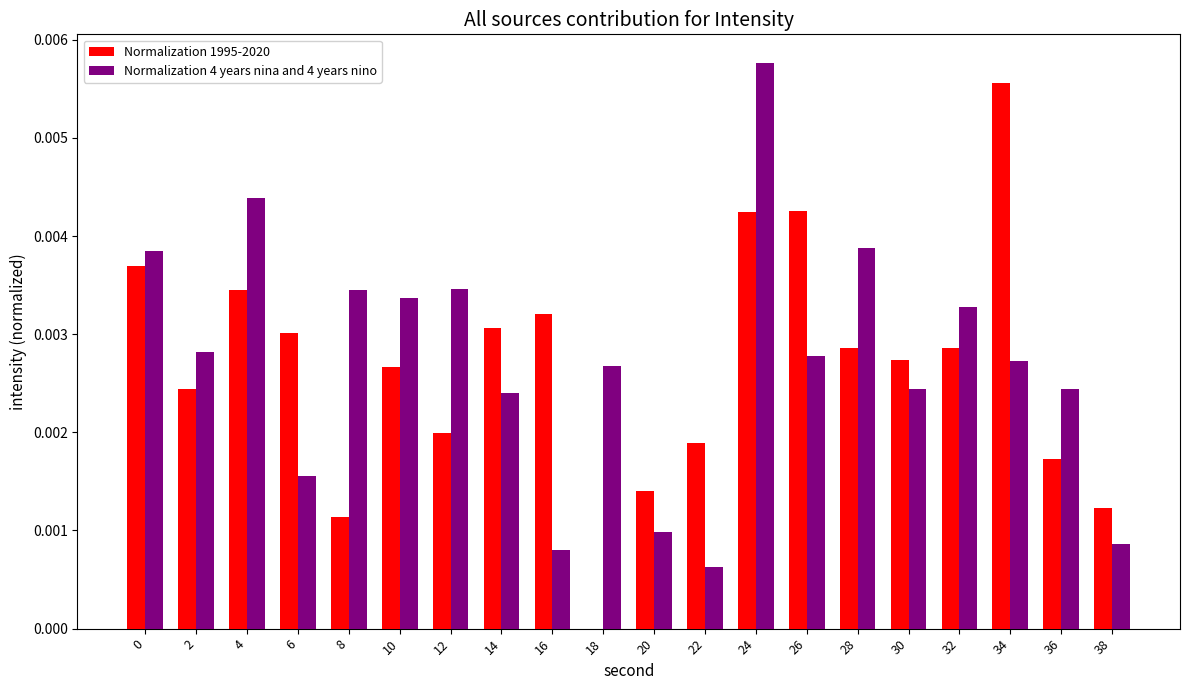

Is it true that Normalization 1995-2020 equals 0.0 at 0?

True